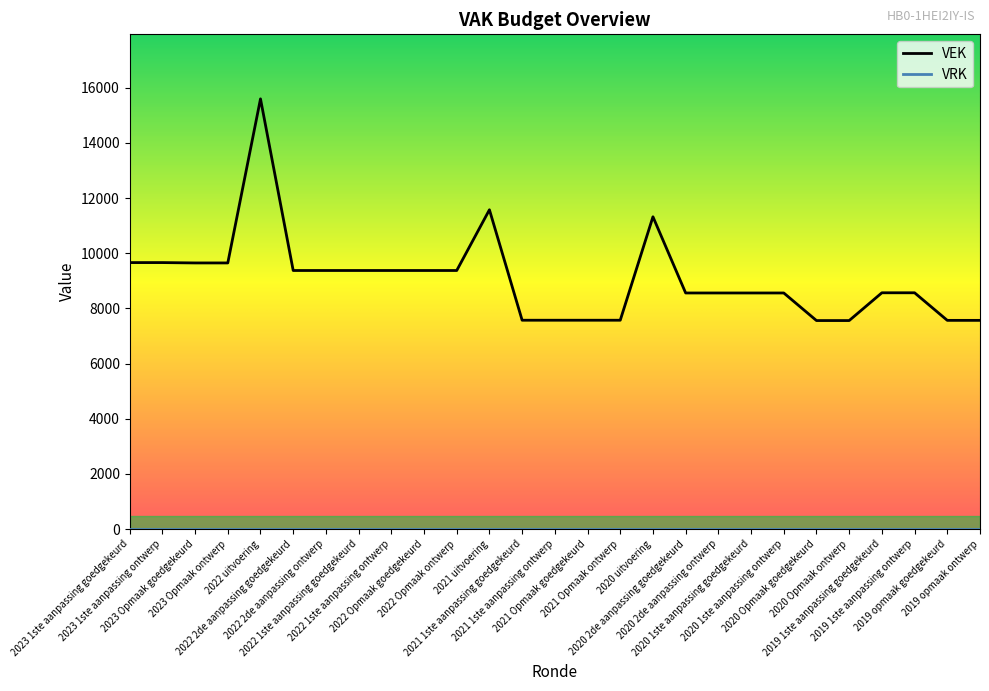

What is the maximum value shown in the chart?

15597